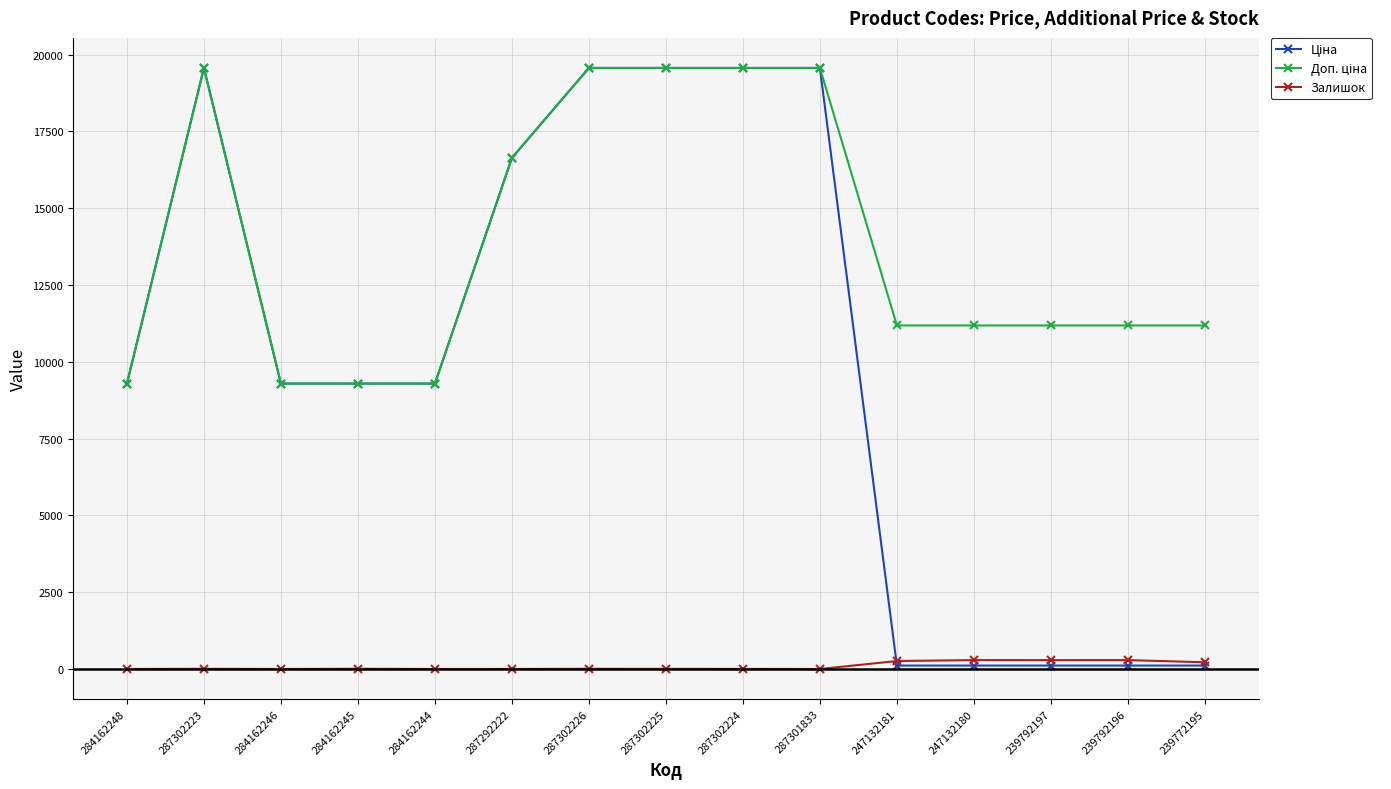

Is it true that Залишок equals 0.0 at 287301833?

True